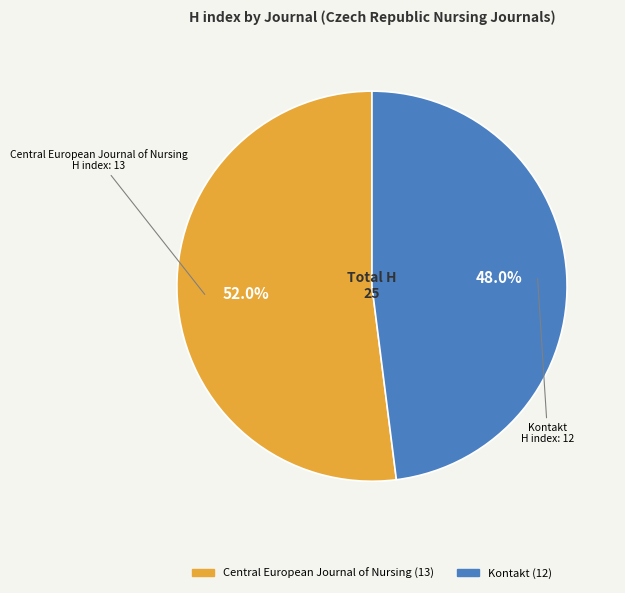

What percentage is NOT represented by Central European Journal of Nursing?

48.0%